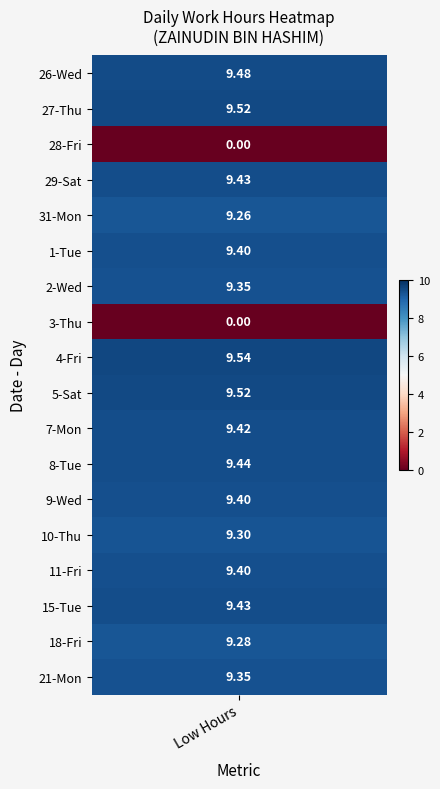

At how many categories does at least one series exceed 0?

1